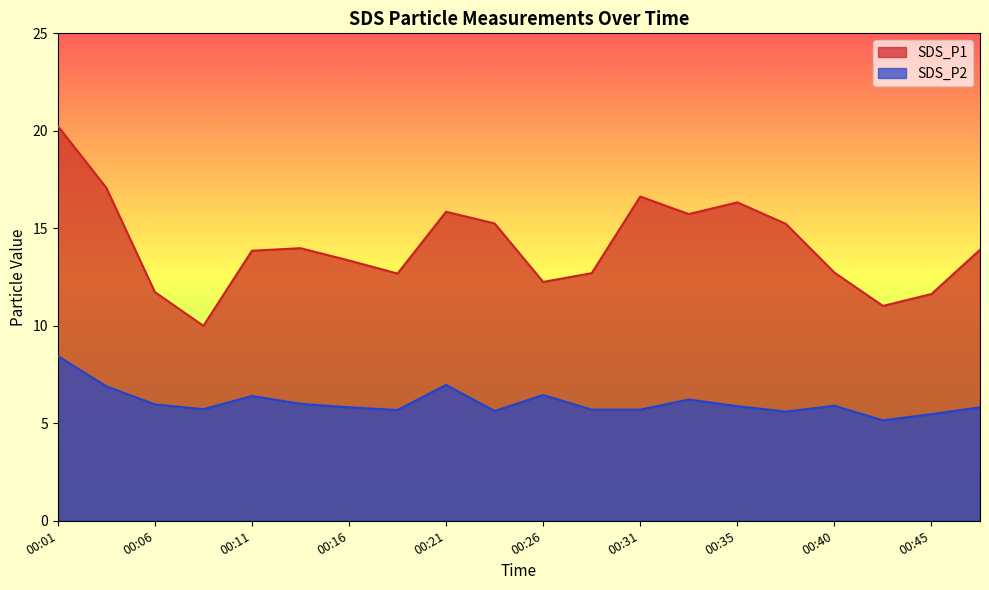

What is the spread (max minus min) of values at 00:04?

10.2